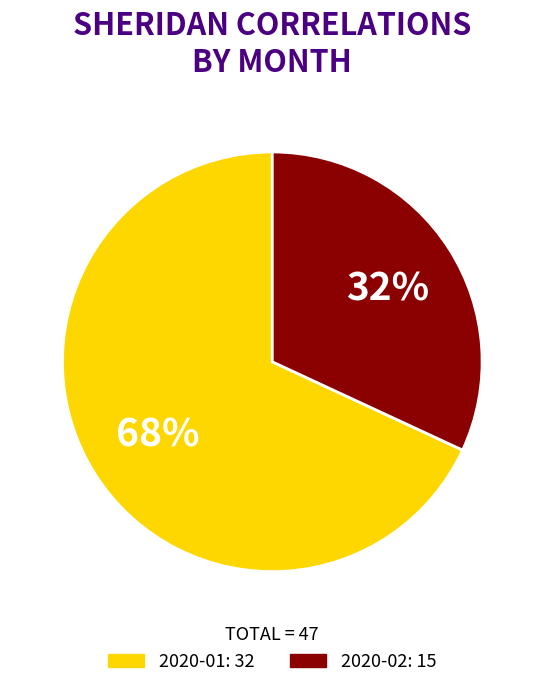

What is the smallest slice in the pie chart?

2020-02